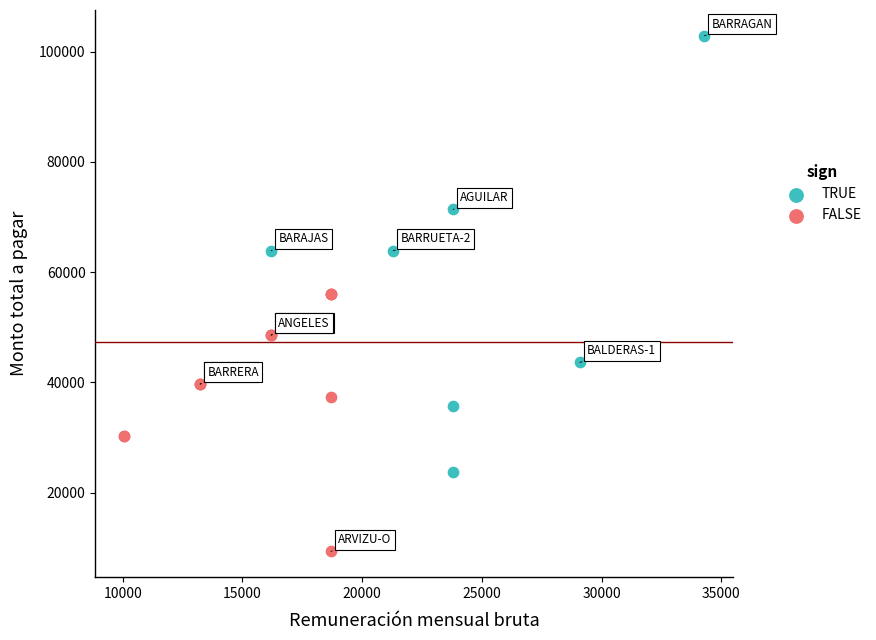

Which series contains the lowest Y value?

FALSE